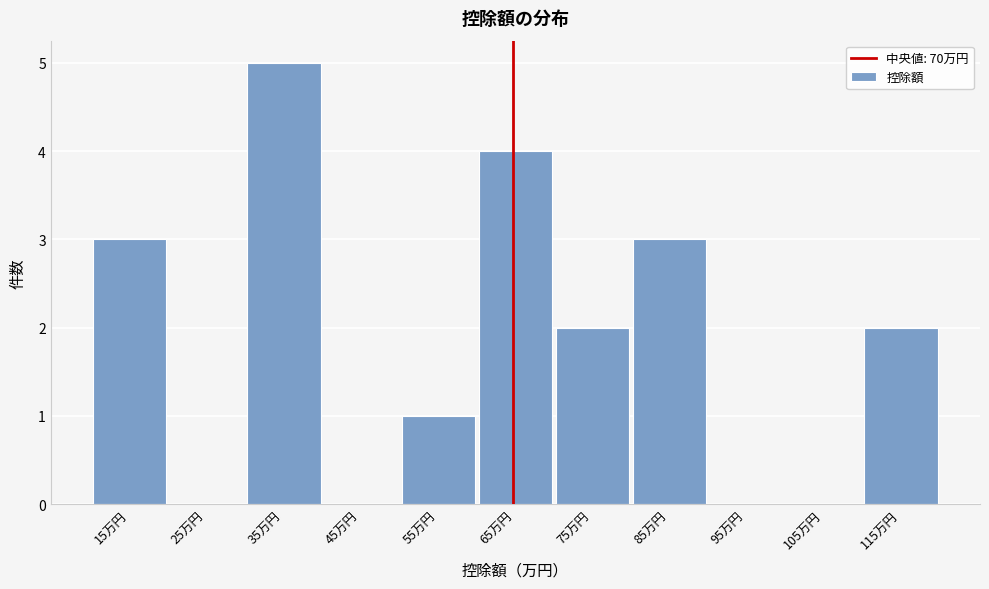

Reading left to right, list all the values displayed in this chart.

15万円=3	25万円=0	35万円=5	45万円=0	55万円=1	65万円=4	75万円=2	85万円=3	95万円=0	105万円=0	115万円=2